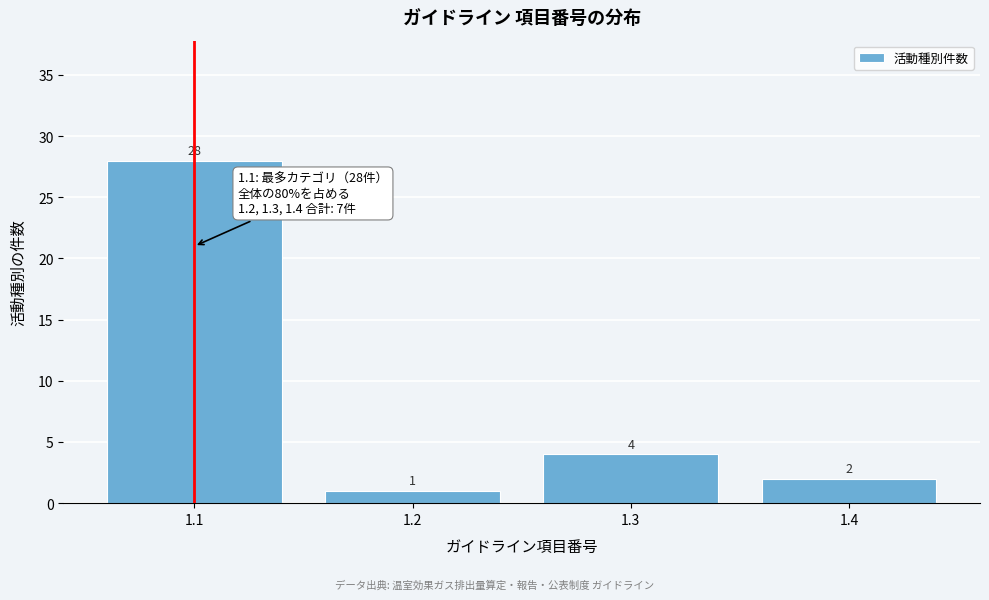

Reading left to right, extract all data points from this chart.

28	1	4	2